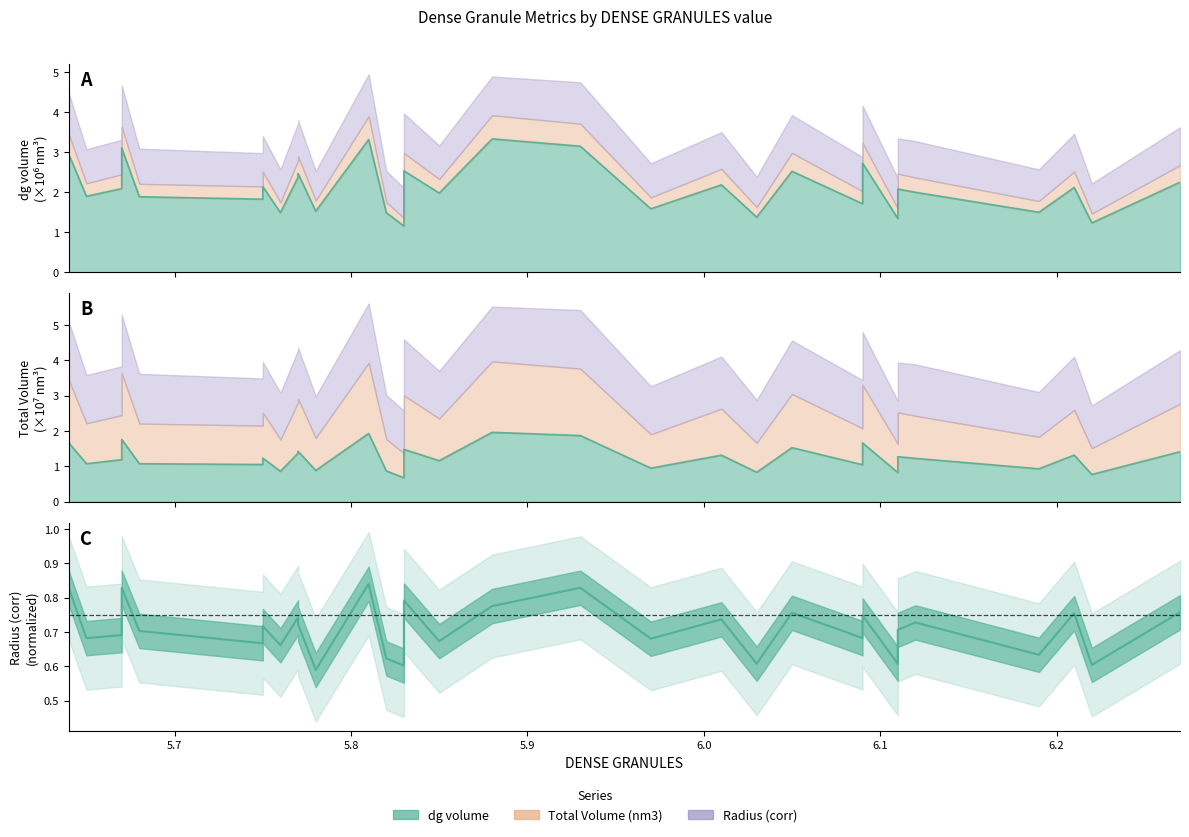

At which category is the sum across all series the highest?

5.81